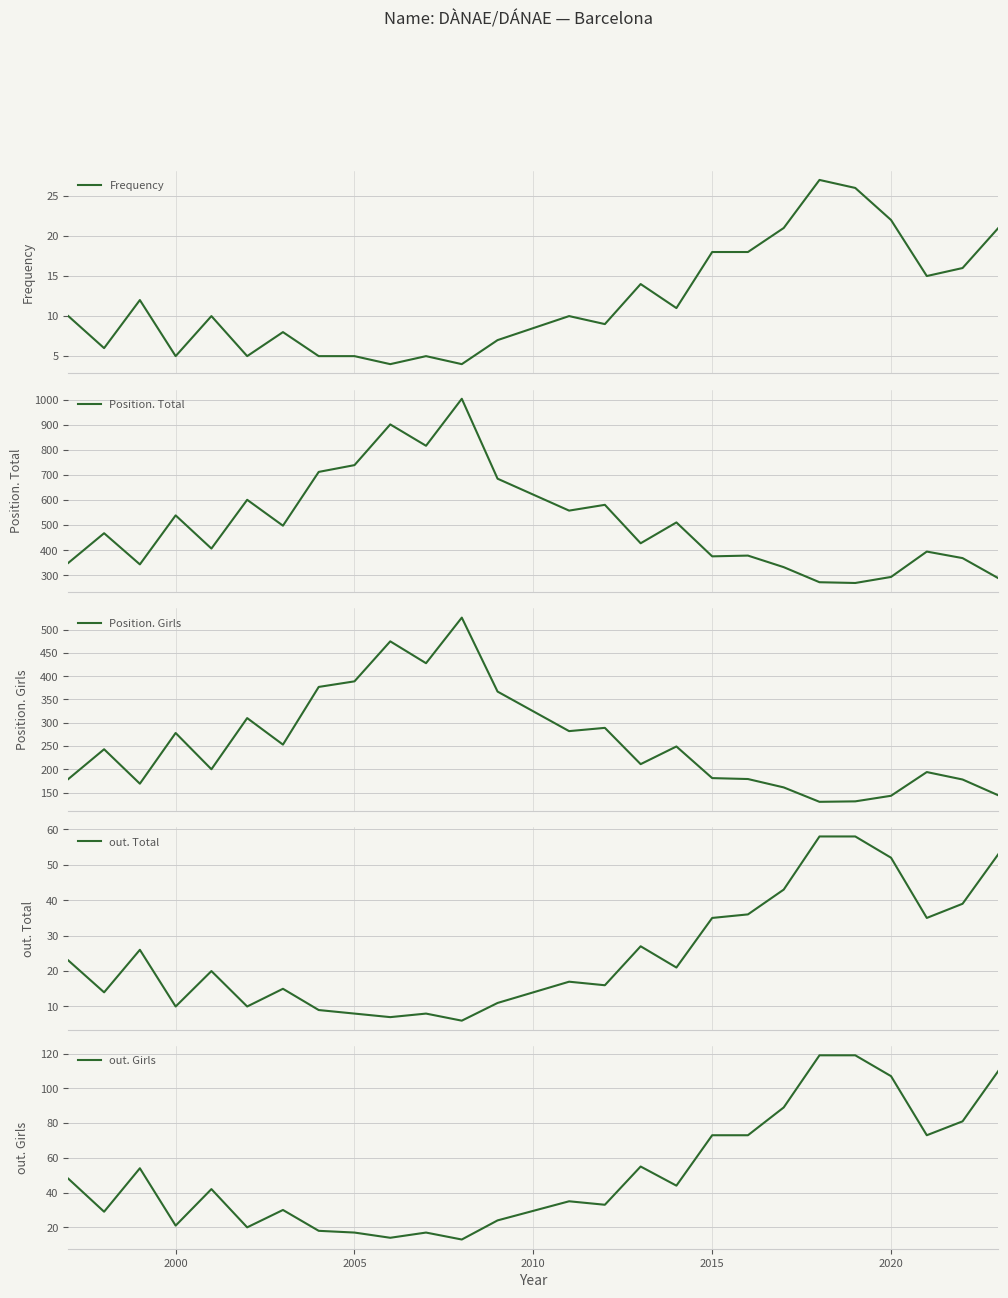

What is the lowest value of the out. Total series?

6